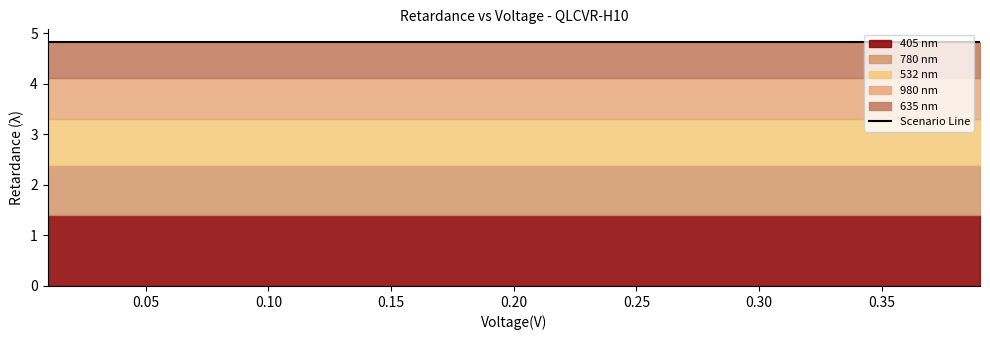

True or false: 1064 nm has more than 2 interior local peaks.

False